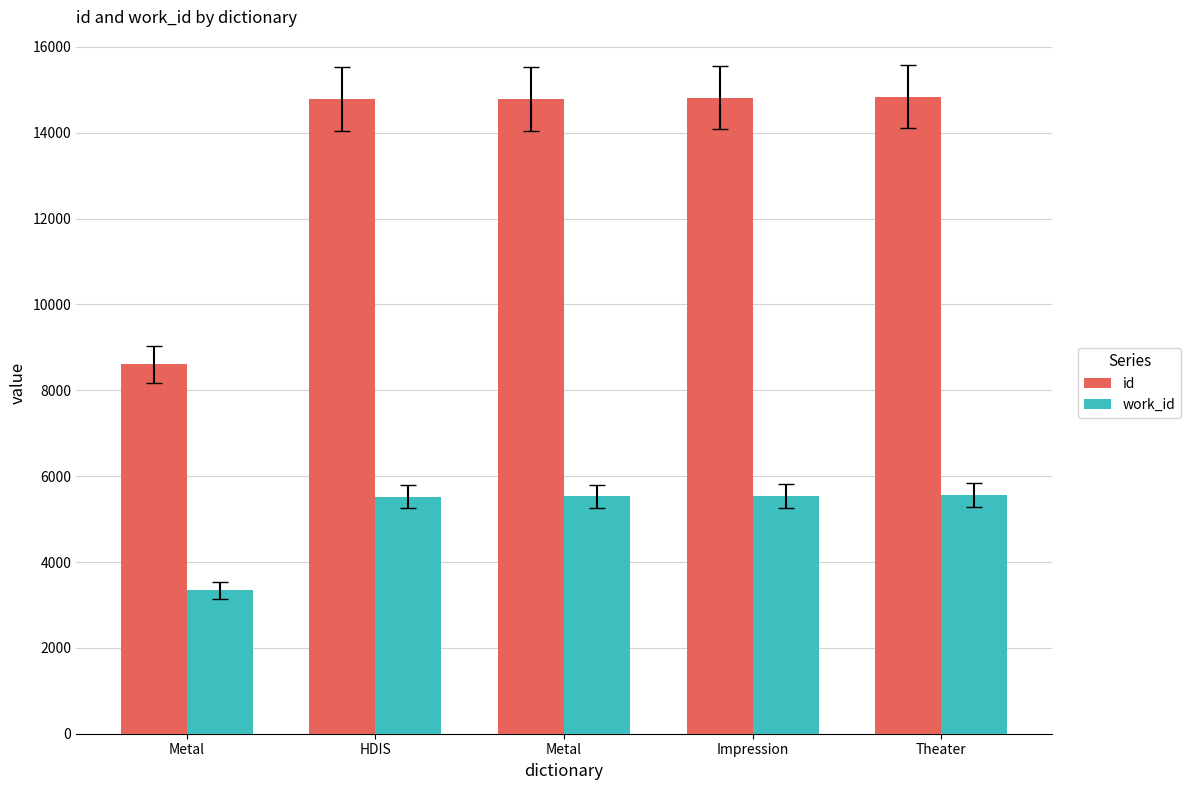

What is the total value across all series at Theater?

20396